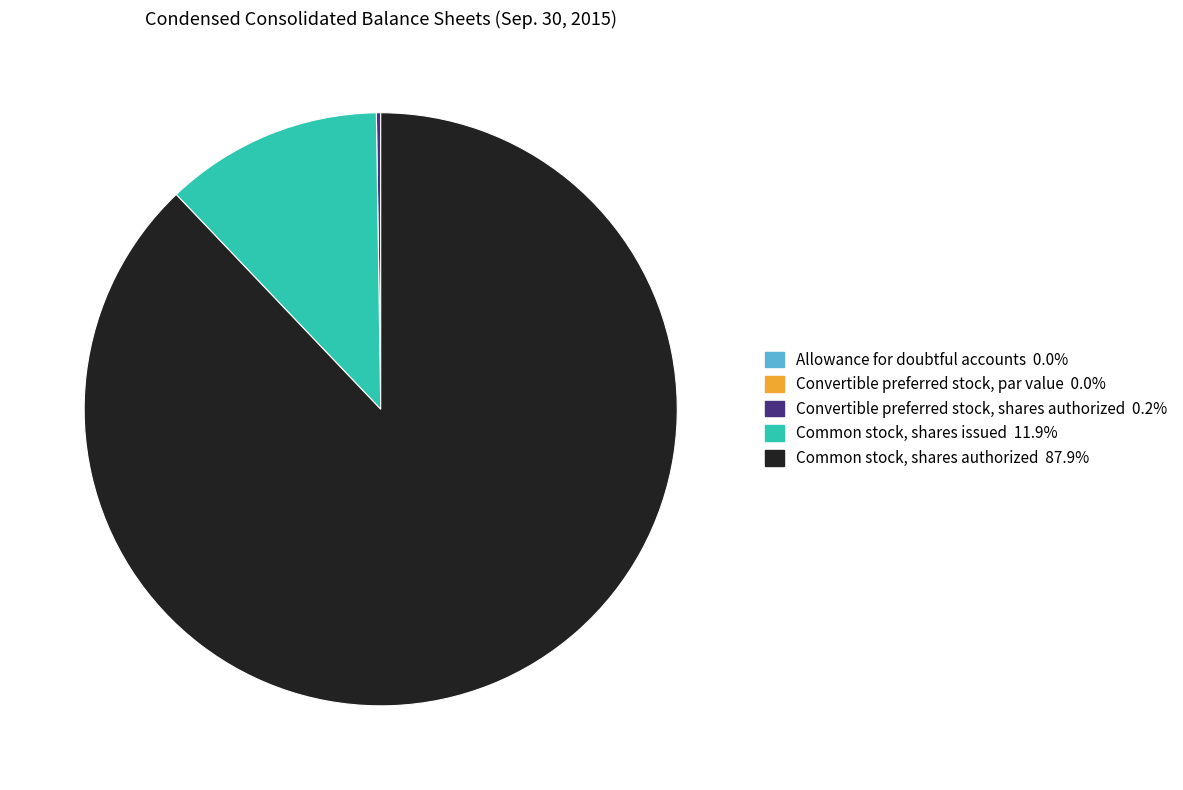

What is the largest slice in the pie chart?

Common stock, shares authorized